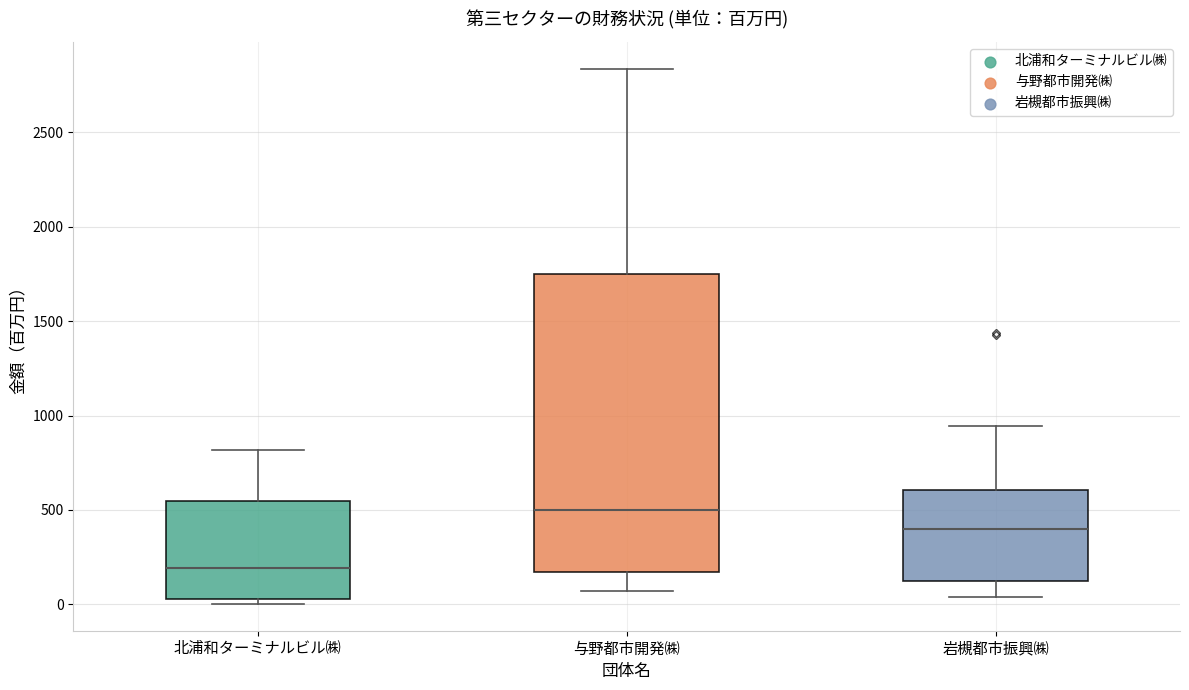

Reading left to right, read every box against the y-axis: the position of its median line, the range the box covers, and the ends of its whiskers. The values are not printed on the chart, so give them approximately, as read against the axis.

北浦和ターミナルビル㈱: median 200, box 50 to 550, whiskers 0 to 800
与野都市開発㈱: median 500, box 150 to 1750, whiskers 50 to 2850
岩槻都市振興㈱: median 400, box 100 to 600, whiskers 50 to 950